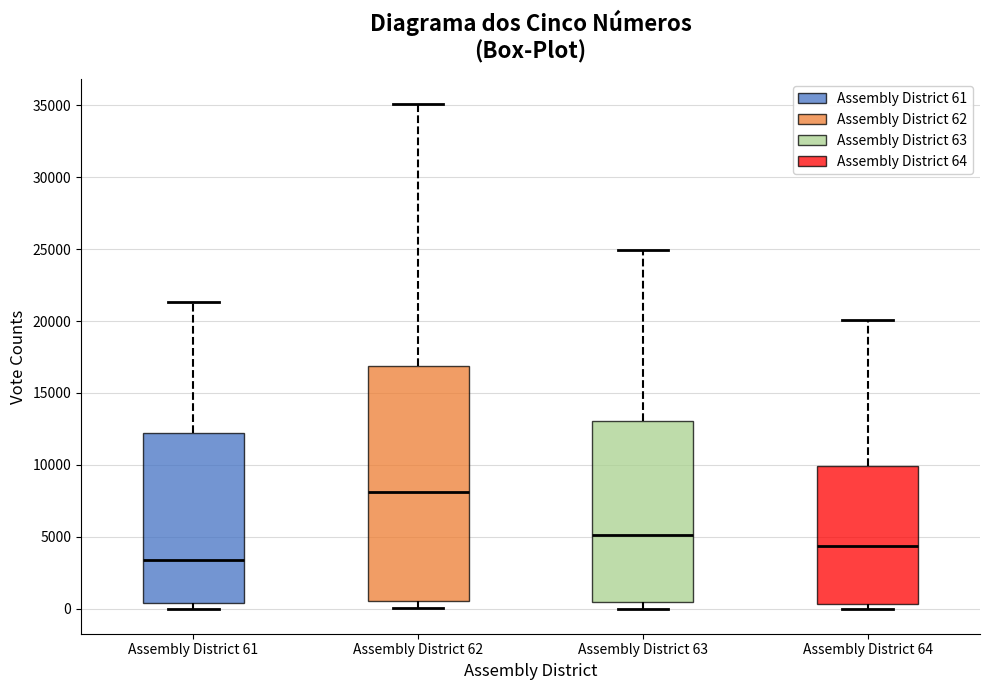

Reading left to right, read every box against the y-axis: the position of its median line, the range the box covers, and the ends of its whiskers. The values are not printed on the chart, so give them approximately, as read against the axis.

Assembly District 61: median 3500, box 500 to 12000, whiskers 0 to 21500
Assembly District 62: median 8000, box 500 to 17000, whiskers 0 to 35000
Assembly District 63: median 5000, box 500 to 13000, whiskers 0 to 25000
Assembly District 64: median 4500, box 500 to 10000, whiskers 0 to 20000